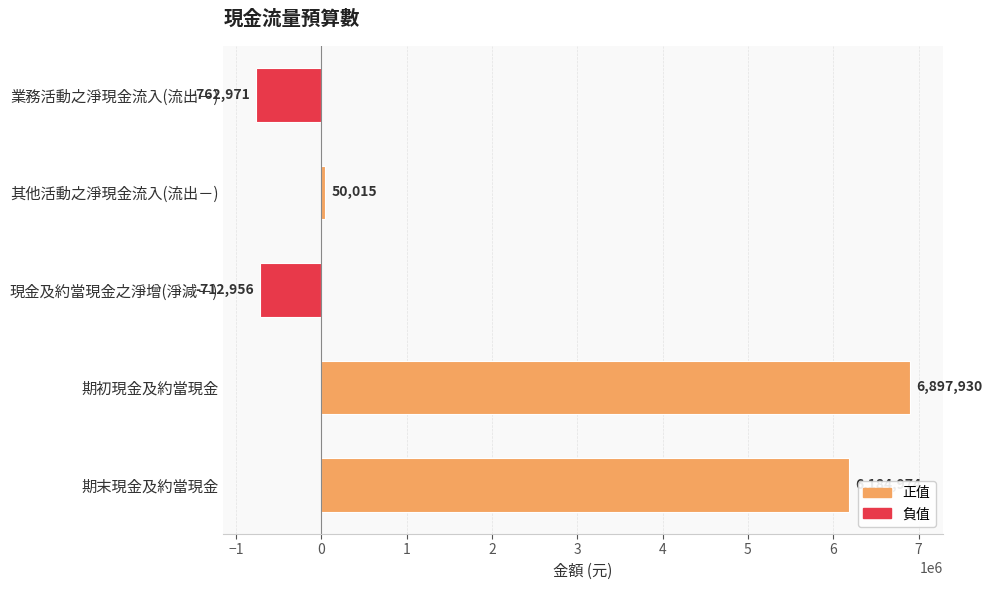

How many positive values are there?

3